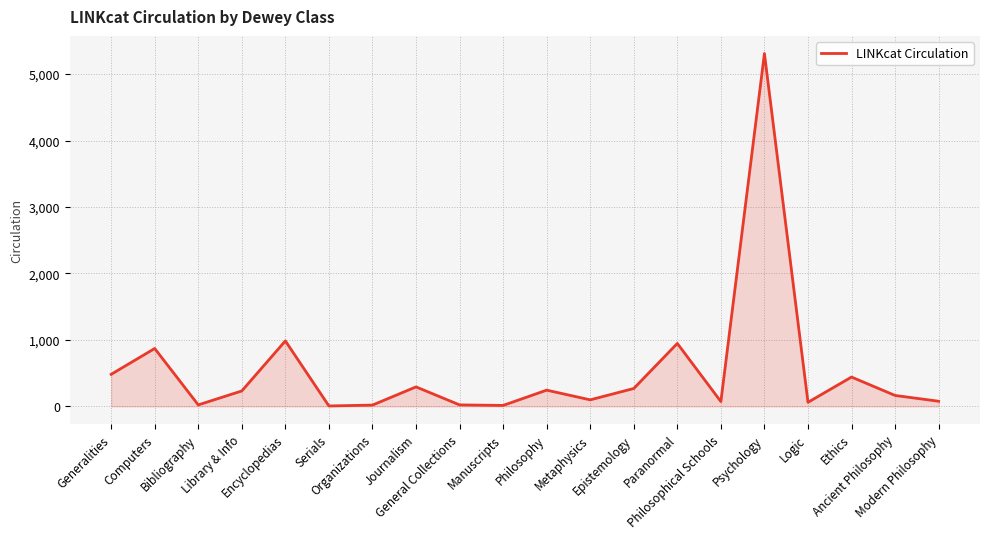

What is the smallest value displayed?

6